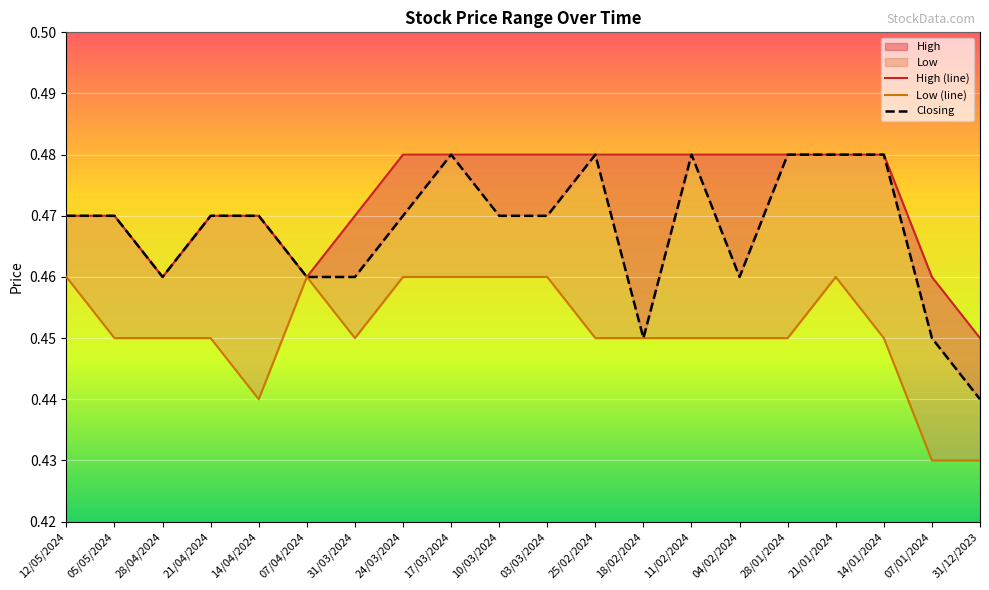

True or false: Closing and High cross at least once.

False